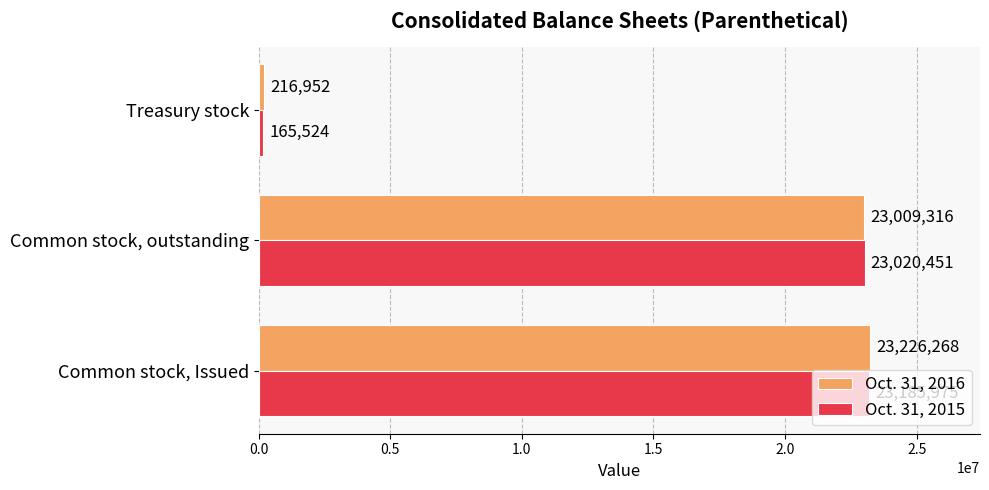

List the series in order of their overall mean, lowest first.

Oct. 31, 2015, Oct. 31, 2016